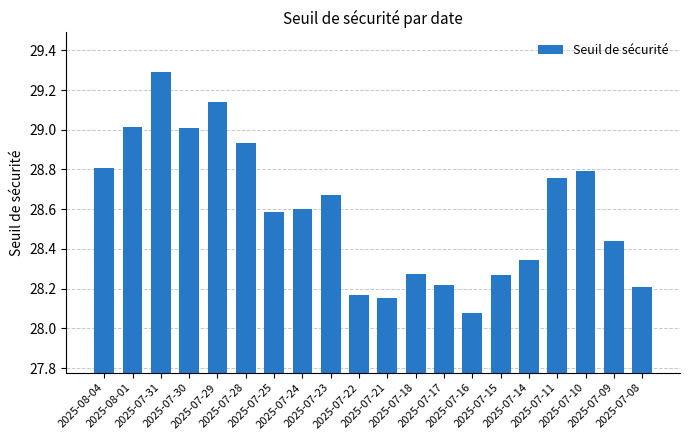

How many series are shown in this chart?

1